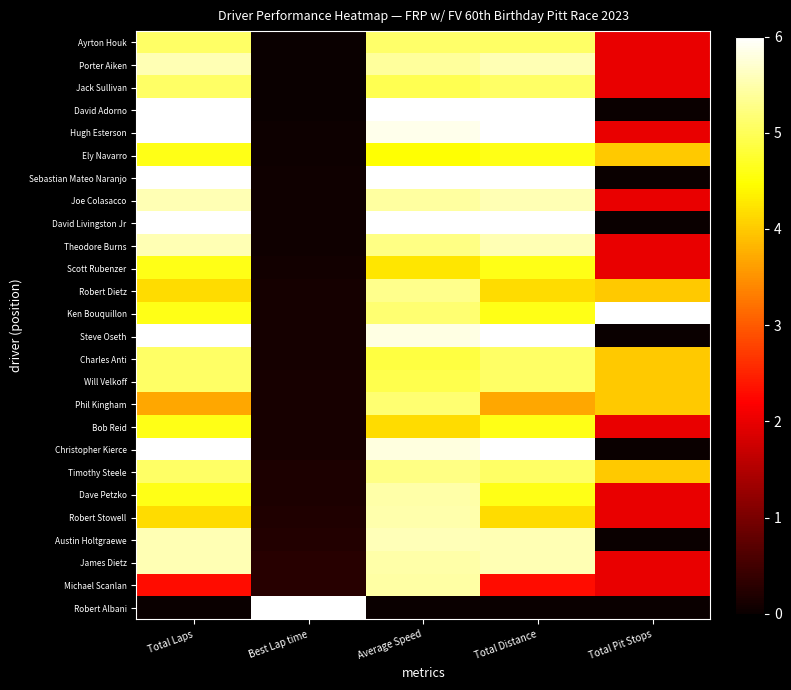

At how many categories does at least one series exceed 0?

5